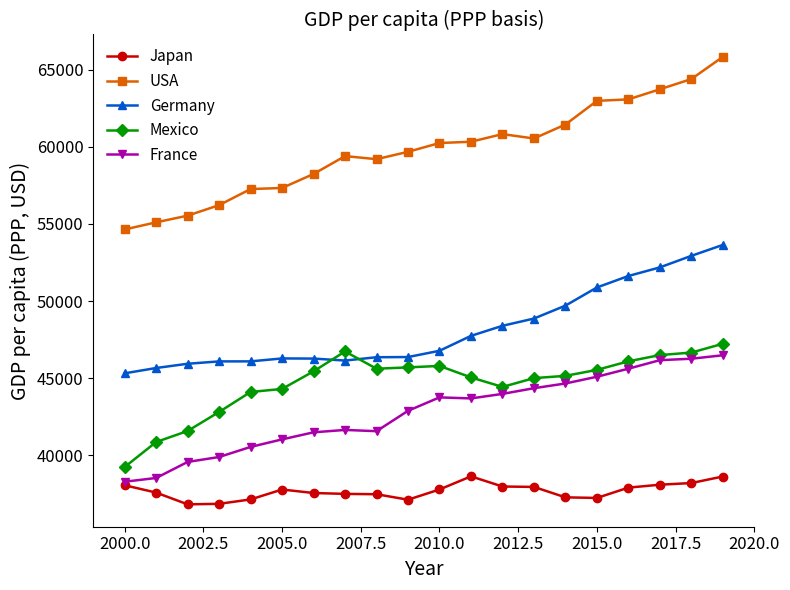

What is the value of the France point at the 14th from the left?

44345